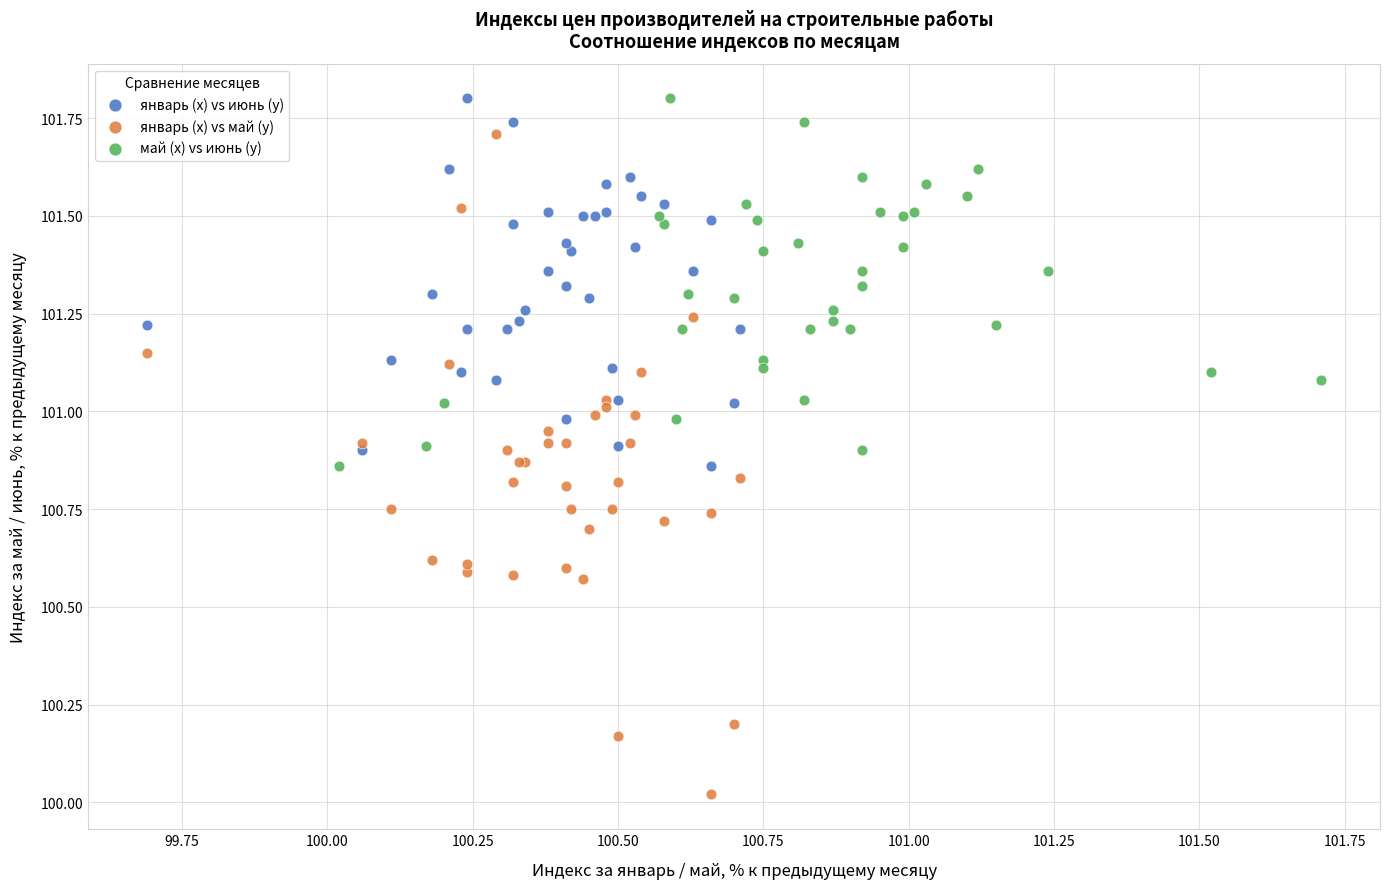

Which series contains the lowest Y value?

январь (x) vs май (y)